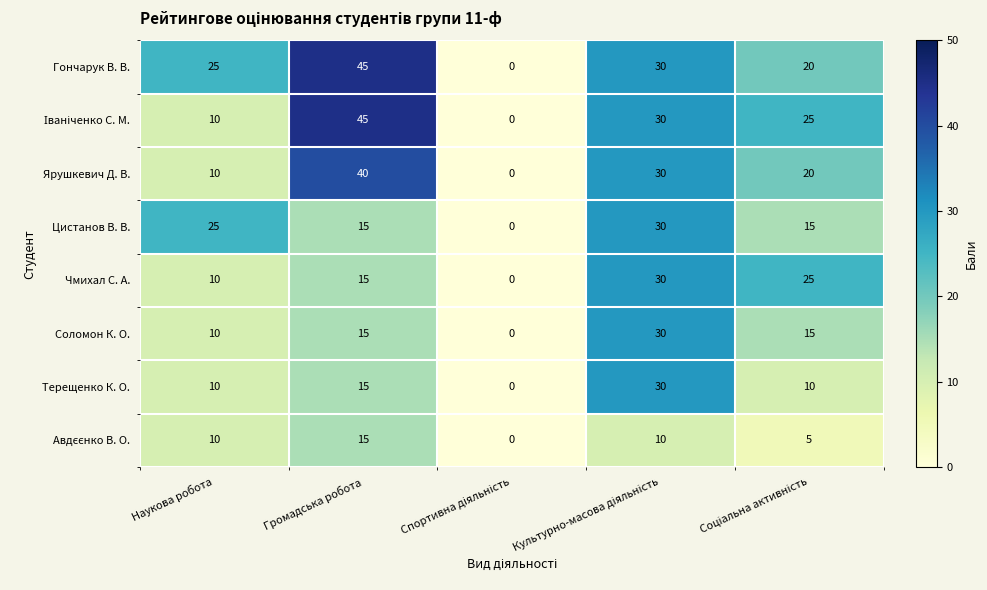

Count the number of categories in the chart.

5